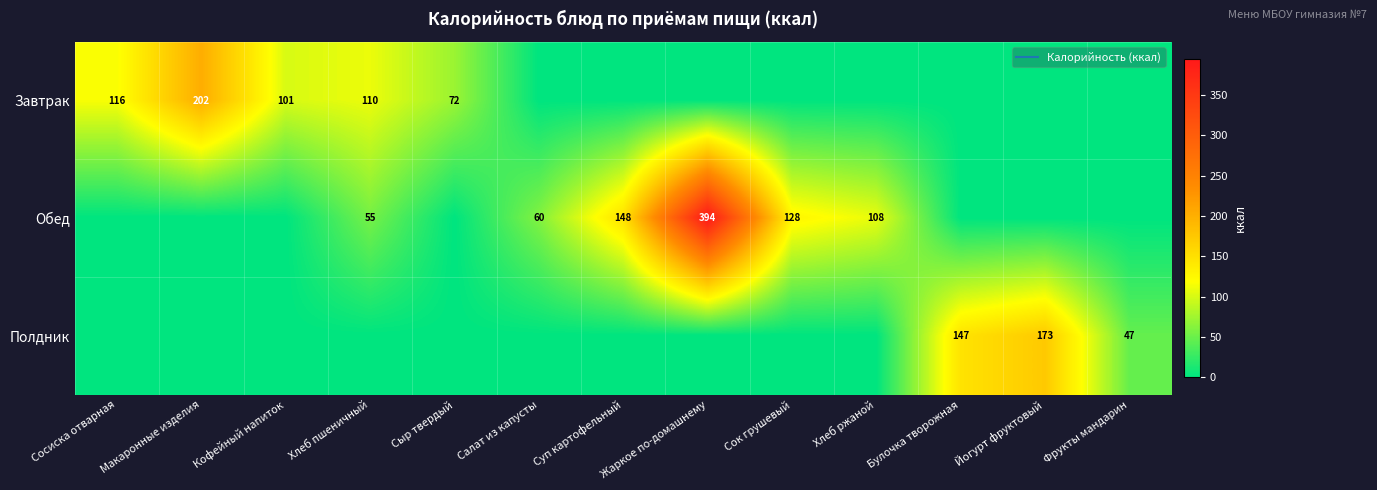

At which category does the chart reach its minimum across all series?

Салат из капусты